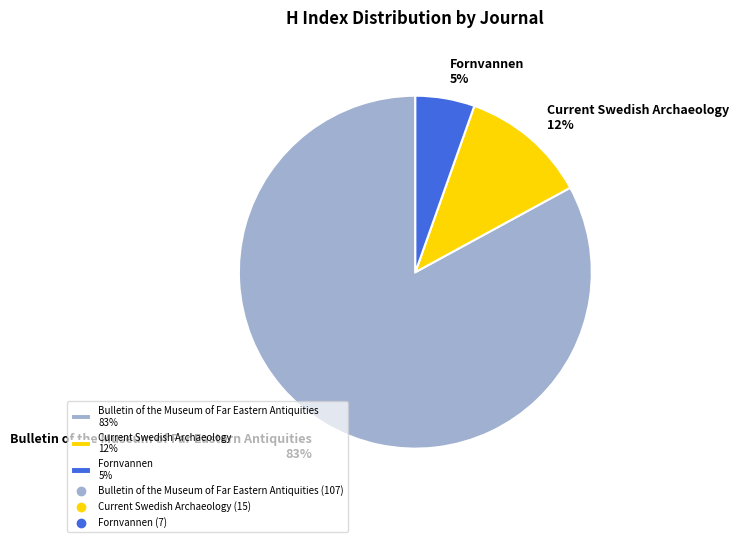

Combined, do Bulletin of the Museum of Far Eastern Antiquities 83% and Fornvannen 5% account for over 50%?

Yes